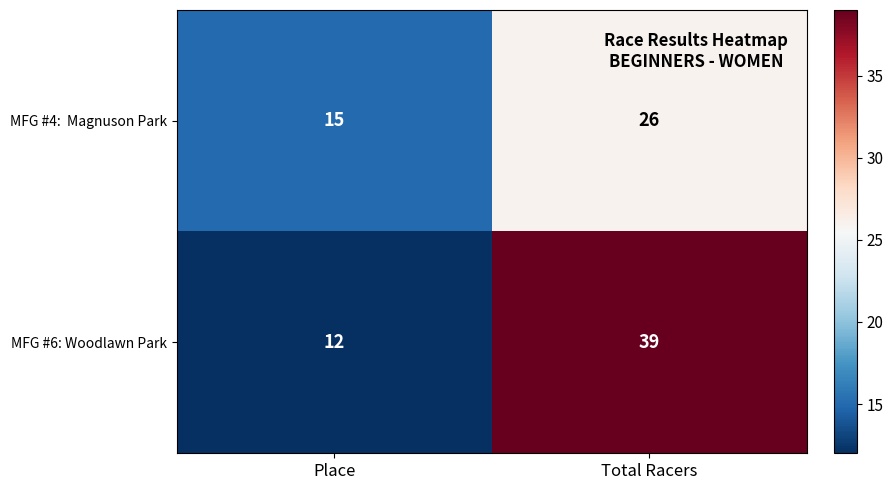

How many categories are shown in the chart?

2